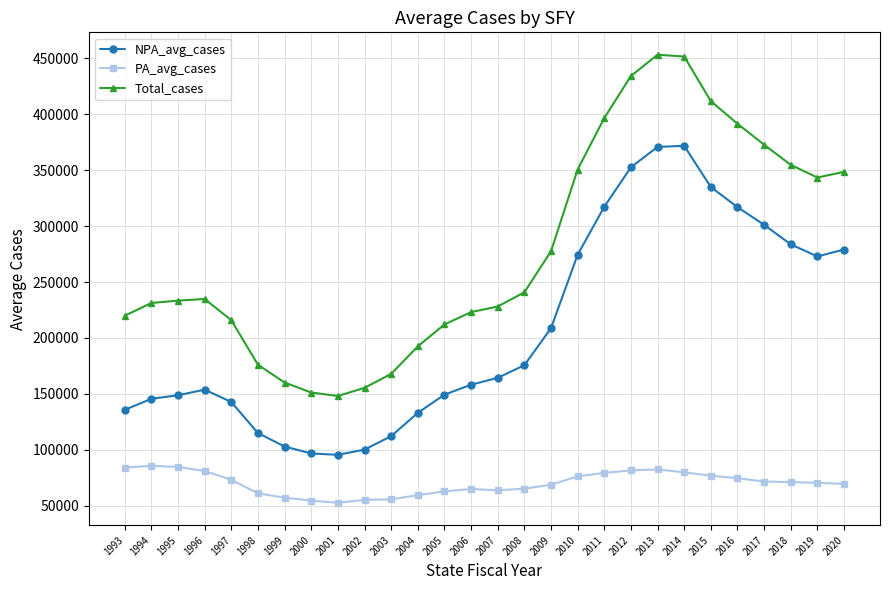

Which series has the largest total across all categories?

Total_cases